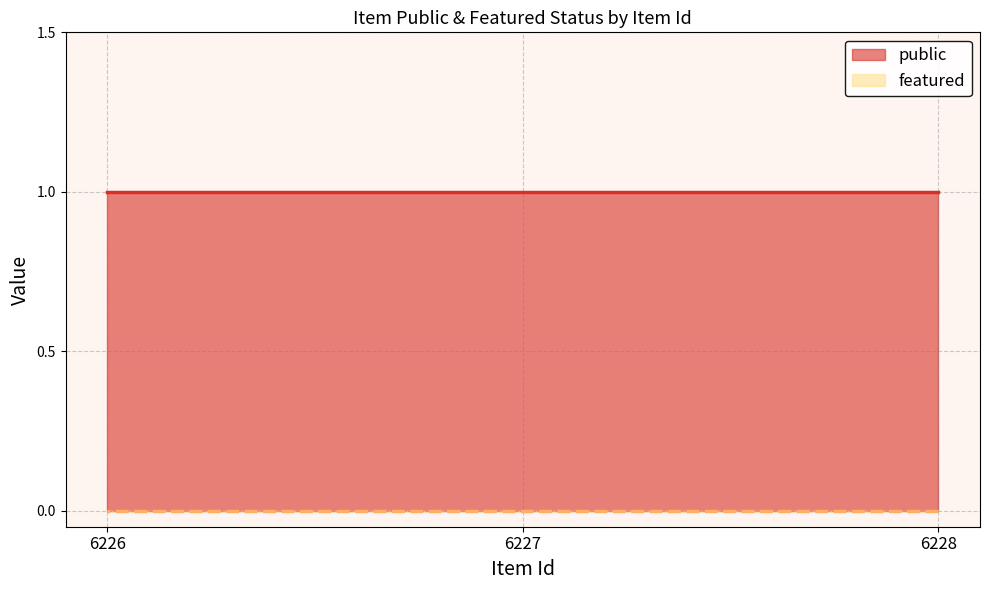

Rank the series by their average value, from highest to lowest.

public, featured